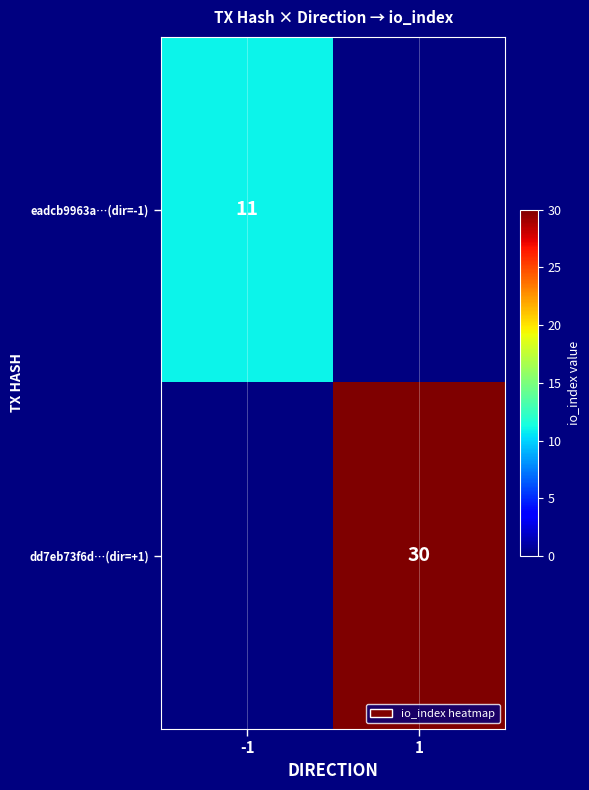

Is it true that dd7eb73f6d…(dir=+1) equals 30 at 1?

True